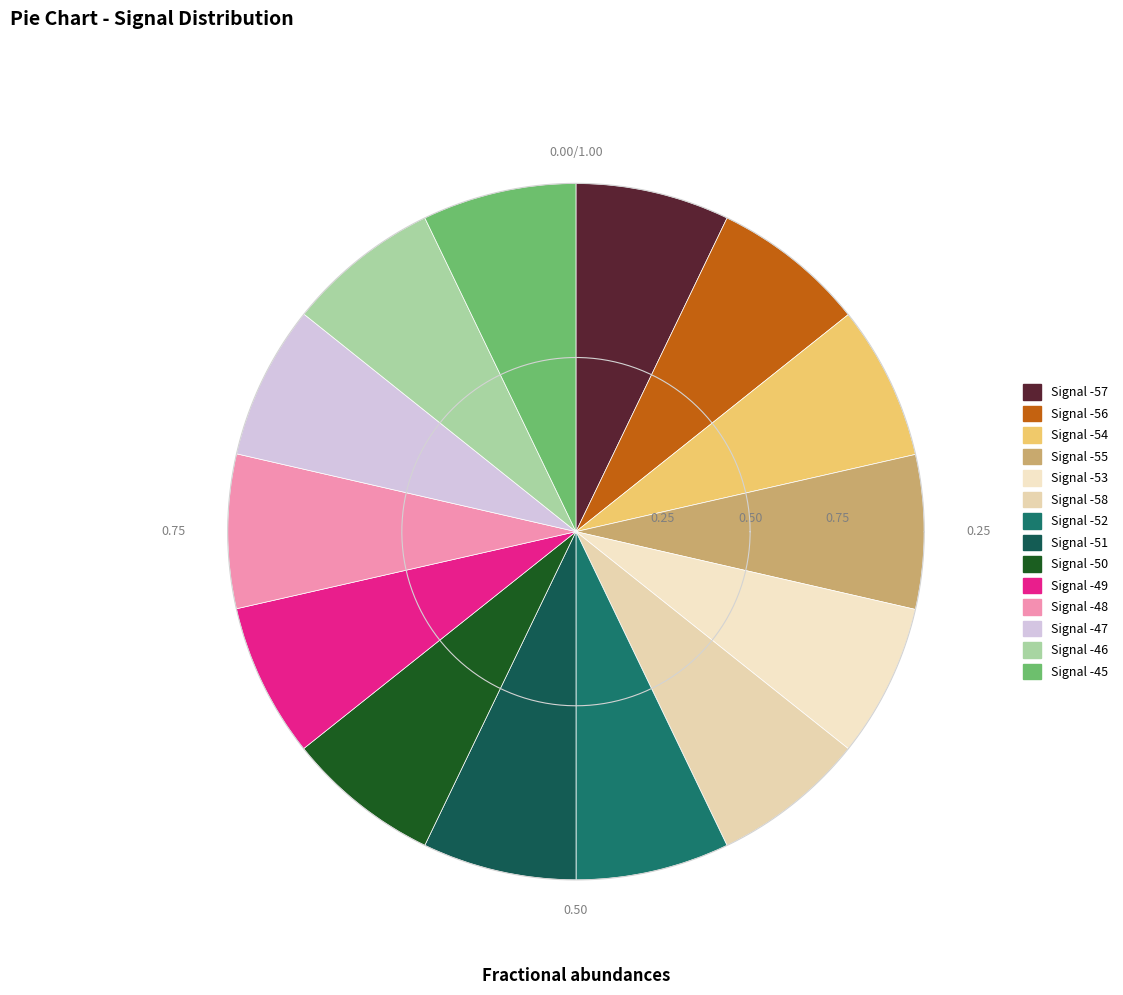

What percentage is the Signal -49 slice, to the nearest percent?

7%